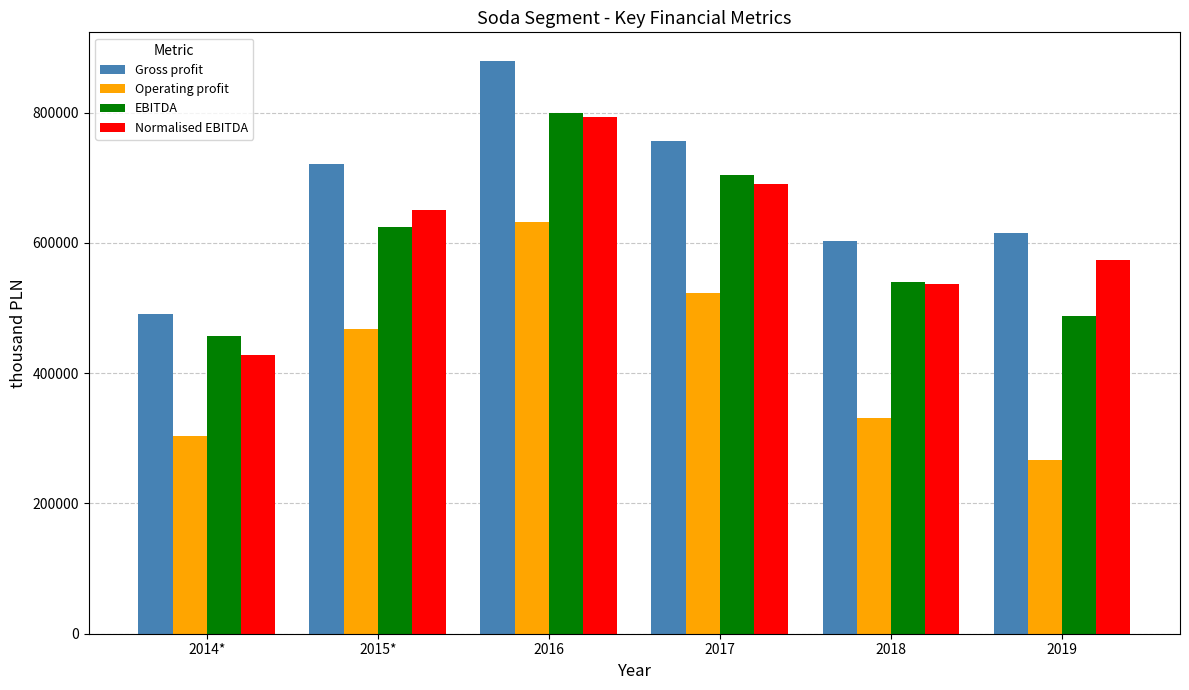

Between 2015* and 2019, which series saw the biggest shift?

Operating profit